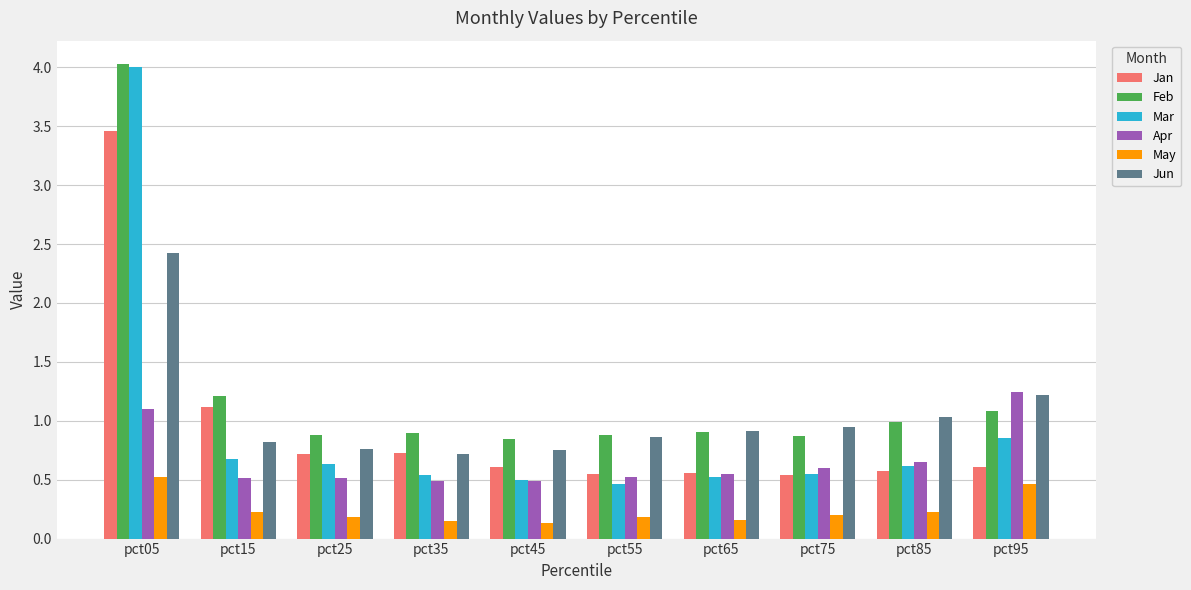

Which series has the widest spread of values?

Mar